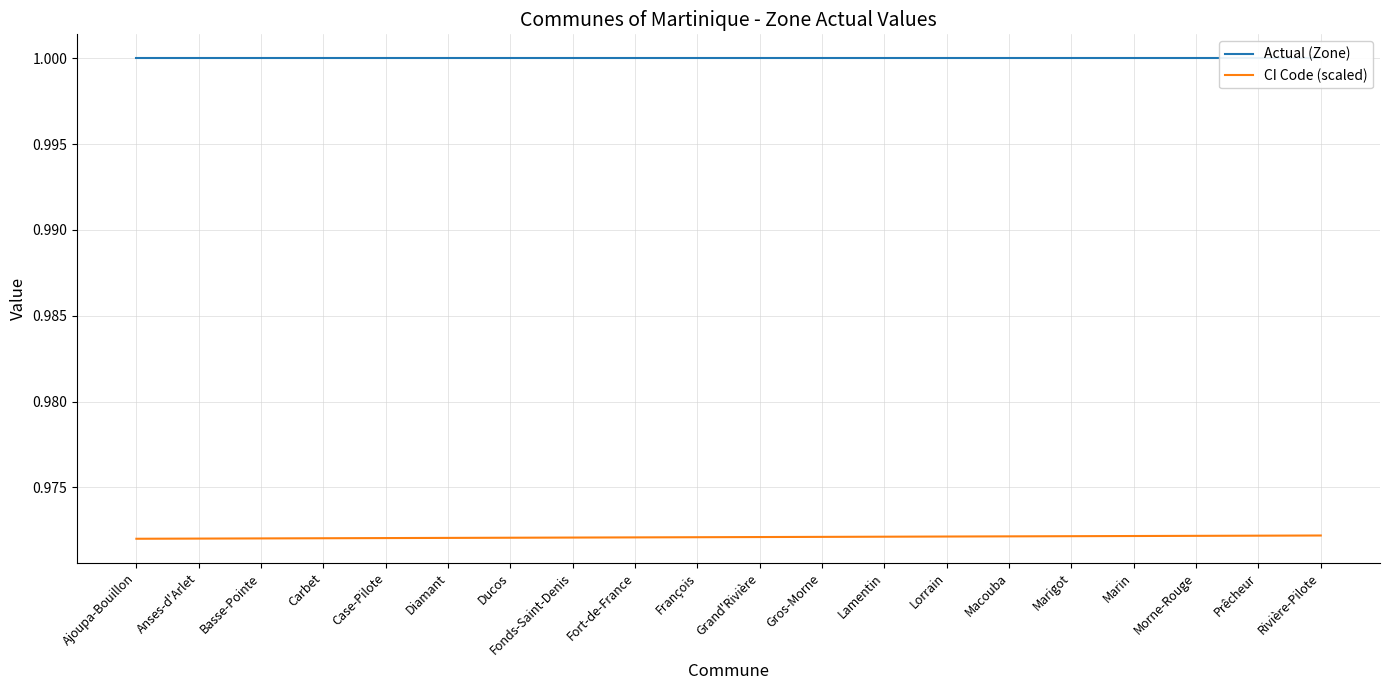

What is the value of the Actual (Zone) point at the 8th from the left?

1.0